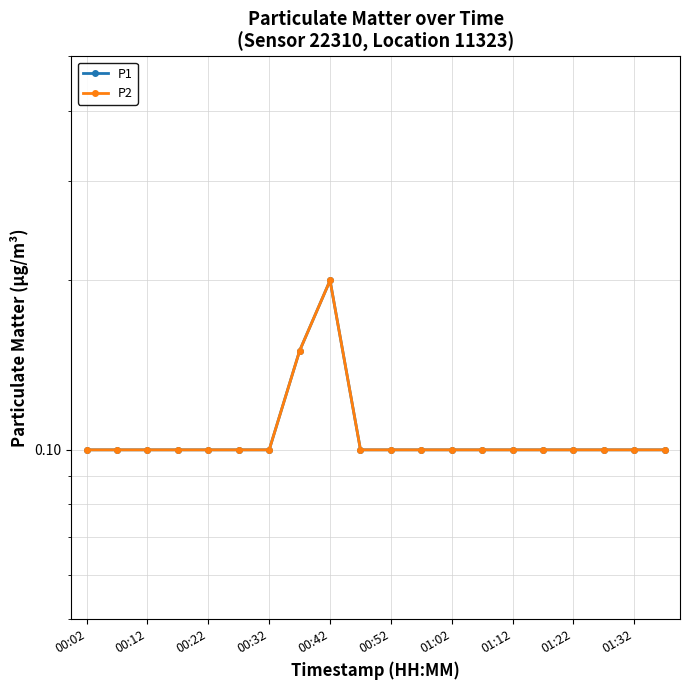

What are all the series names shown in the legend?

P1, P2